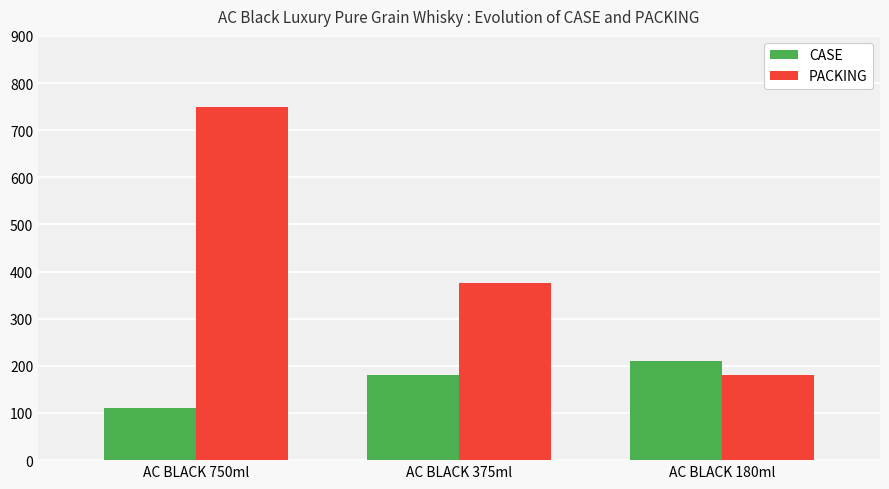

How many groups of bars are there?

3